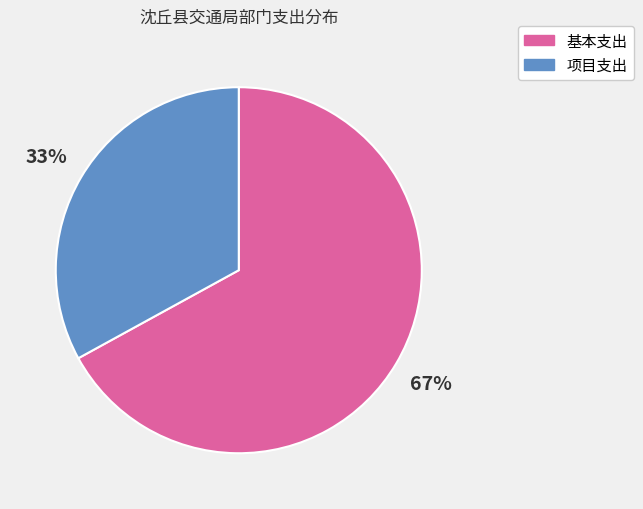

Combined, do 项目支出 and 基本支出 account for over 50%?

Yes